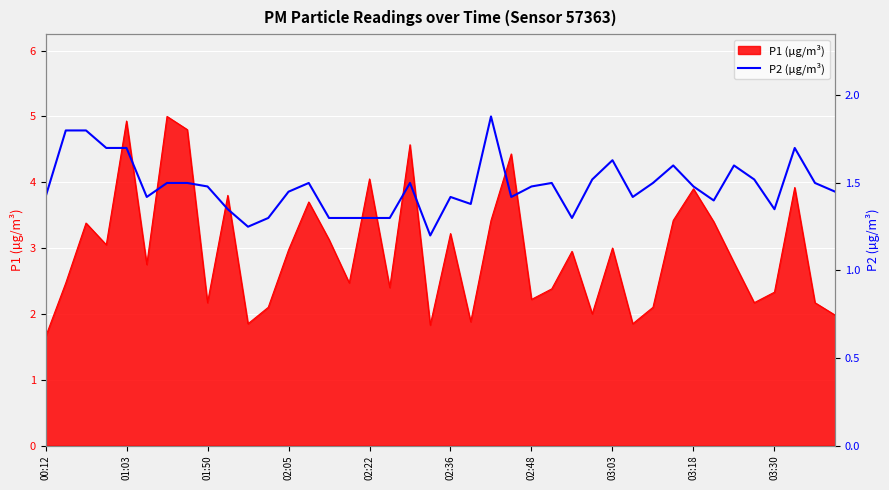

Is it true that the value at 25 is 1.5?

True